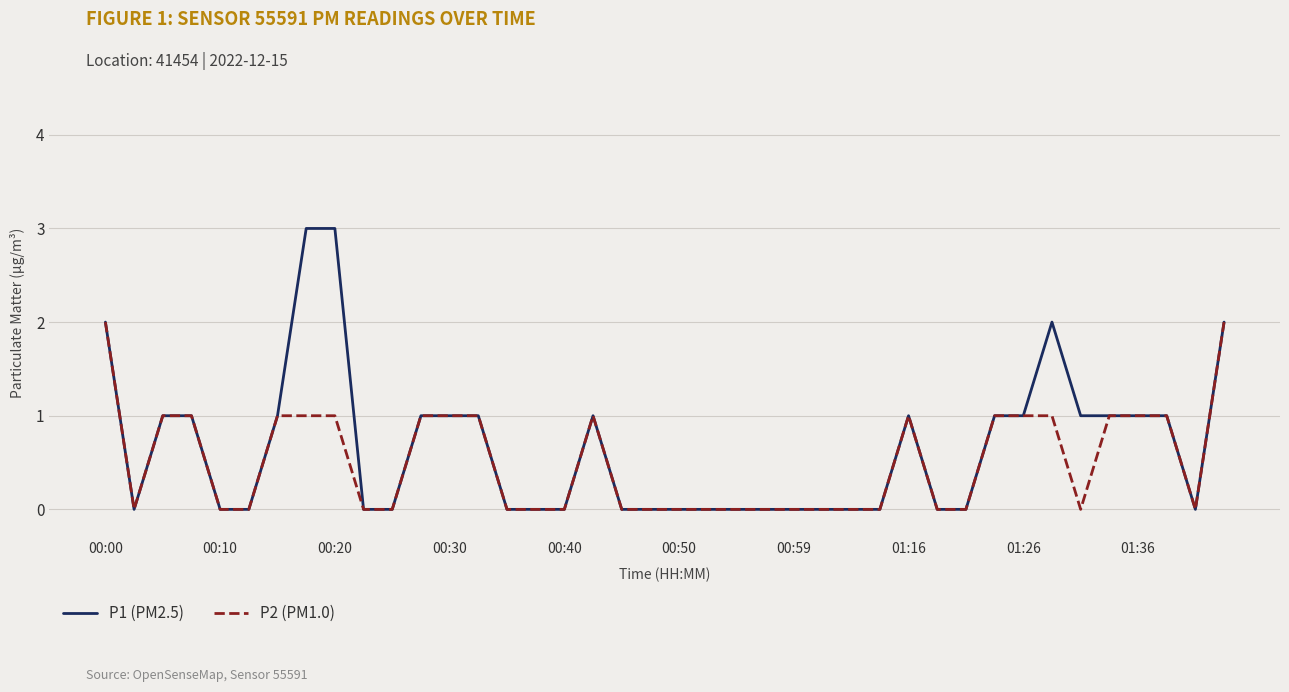

Rank the series by their maximum value, from lowest to highest.

P2 (PM1.0), P1 (PM2.5)